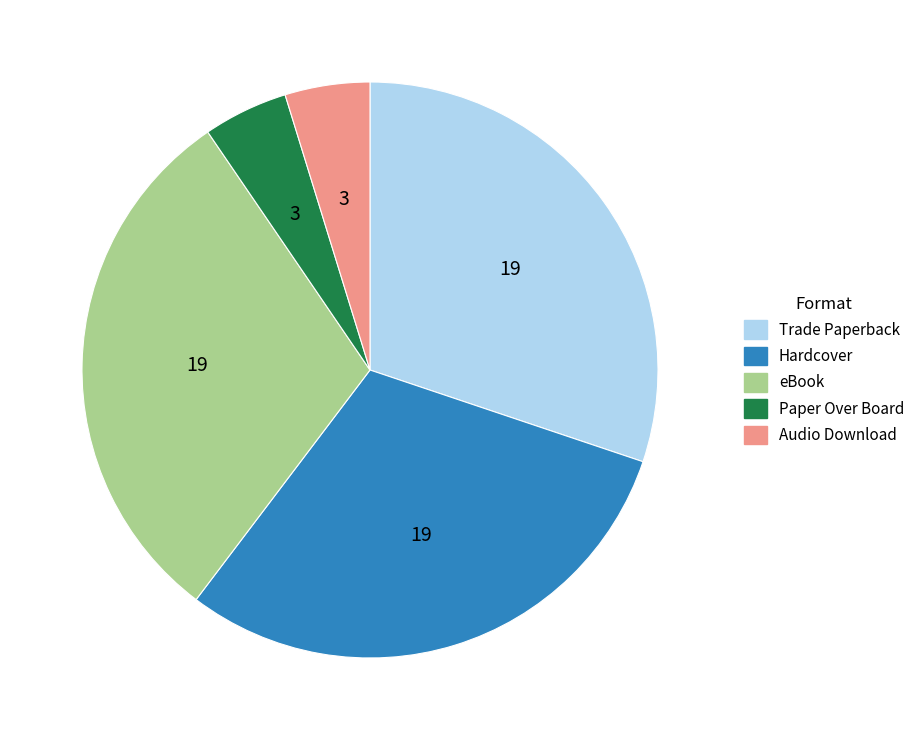

Approximately how many times larger is the value at Audio Download compared to Paper Over Board?

1.0